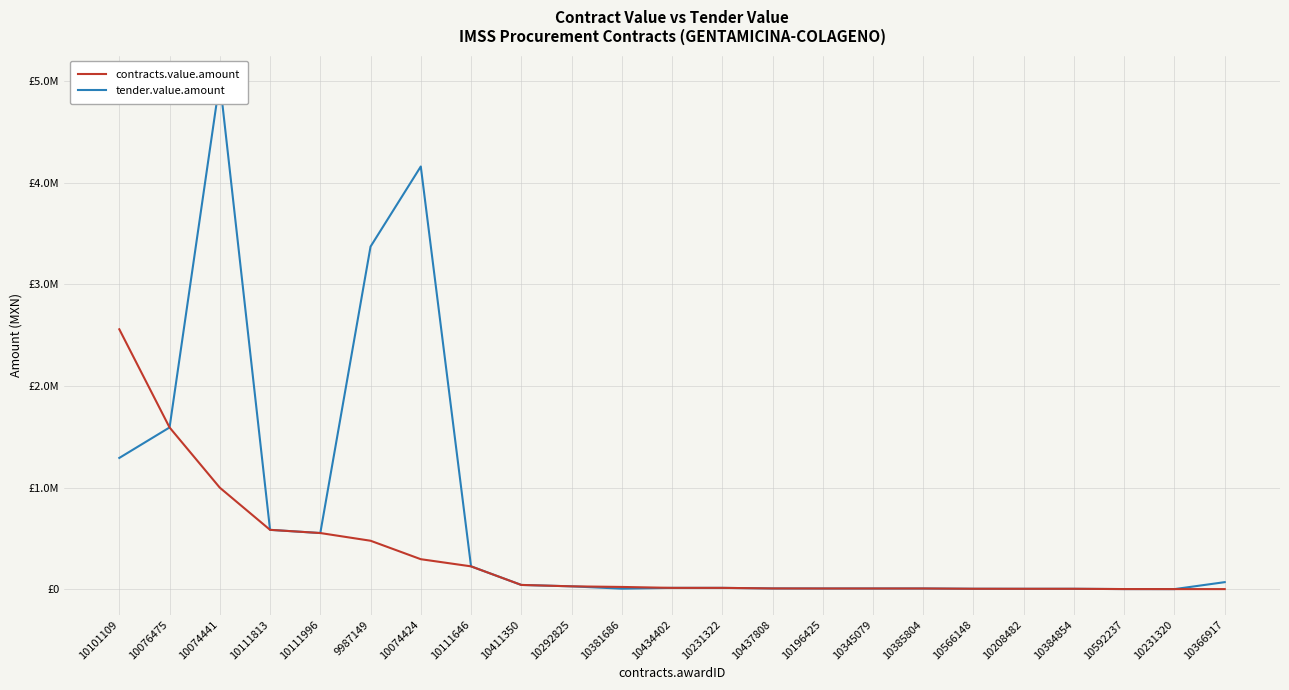

True or false: tender.value.amount and contracts.value.amount intersect in this chart.

False